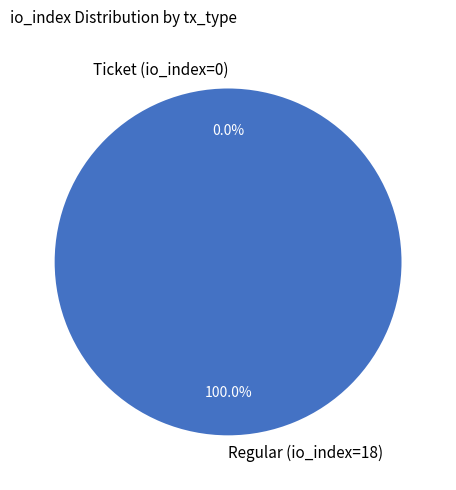

To the nearest percent, what portion does Regular (io_index=18) represent?

100%